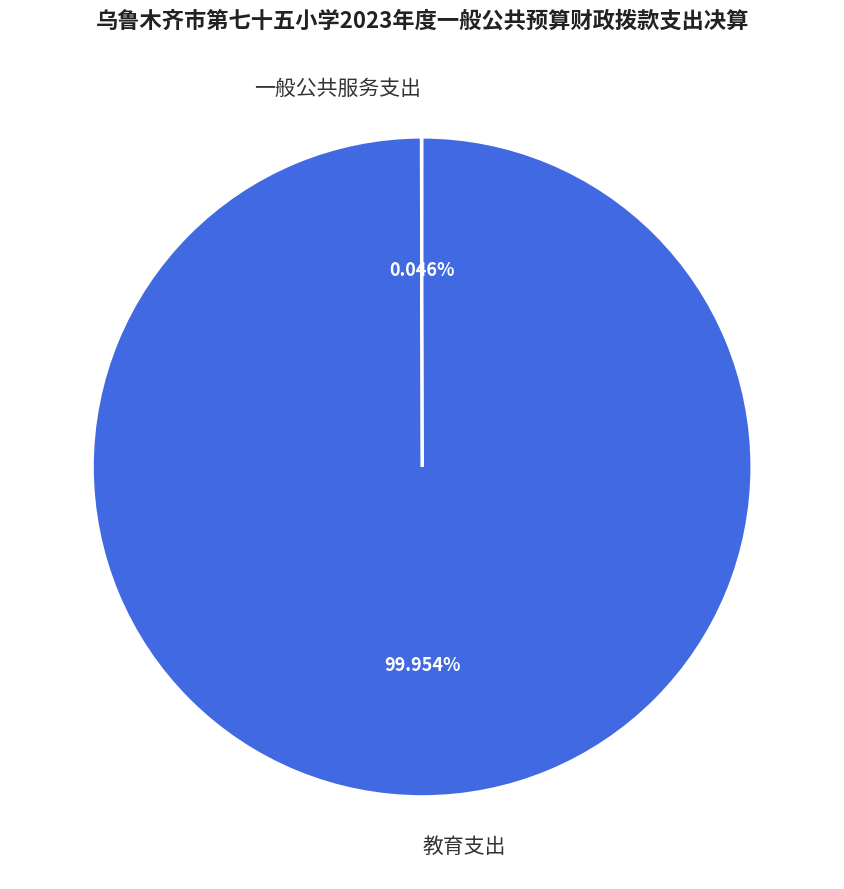

To the nearest percent, what is the average slice percentage?

50%